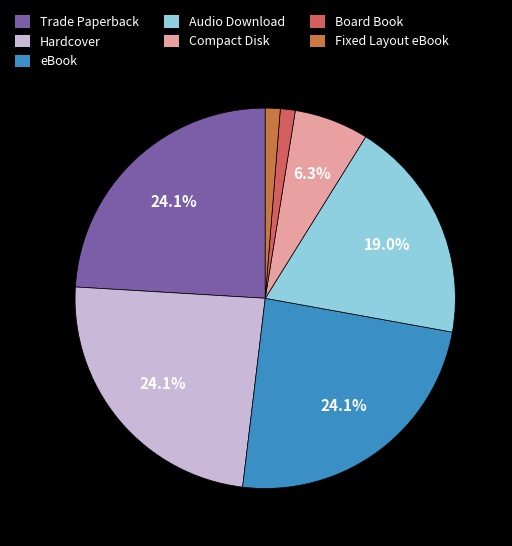

Does Audio Download represent more than half of the total?

No